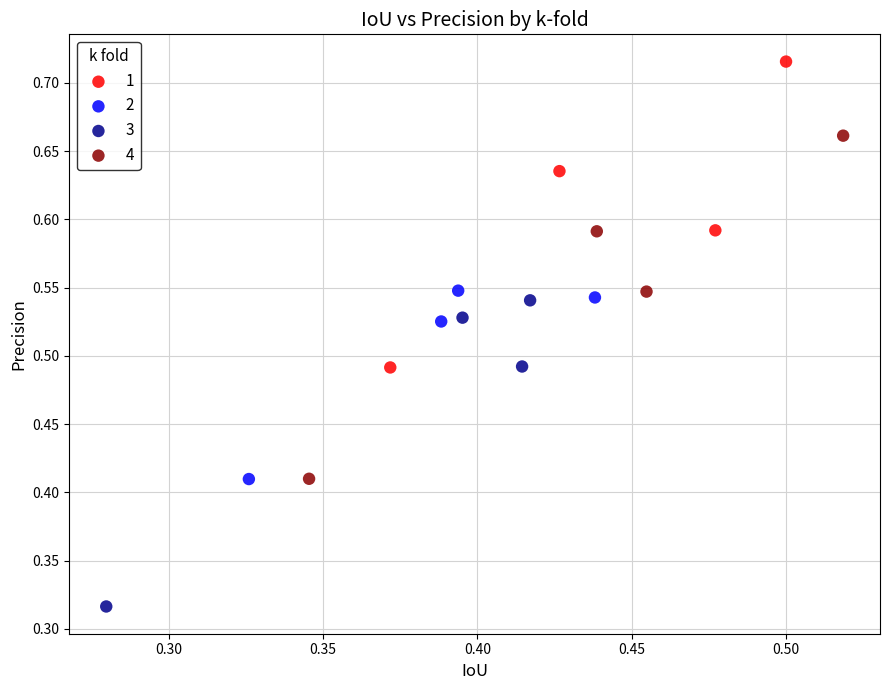

Which series has the widest spread of Y values?

4